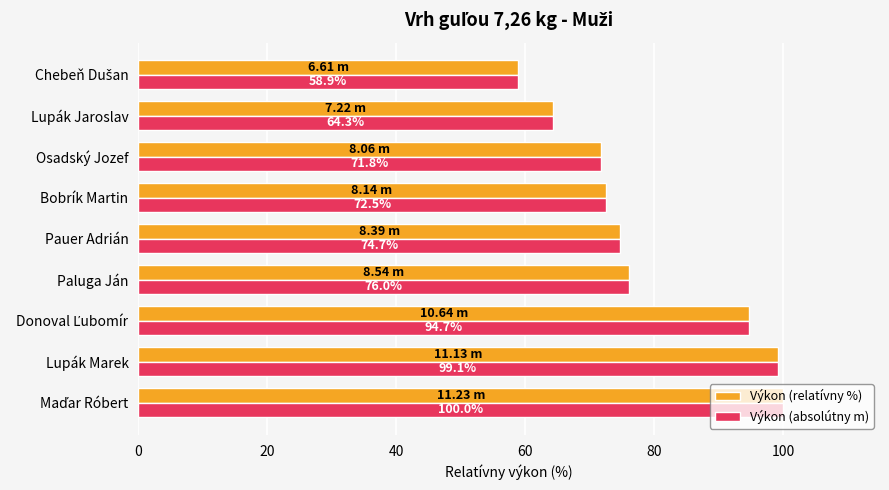

What is the minimum value for Výkon (absolútny m)?

58.9